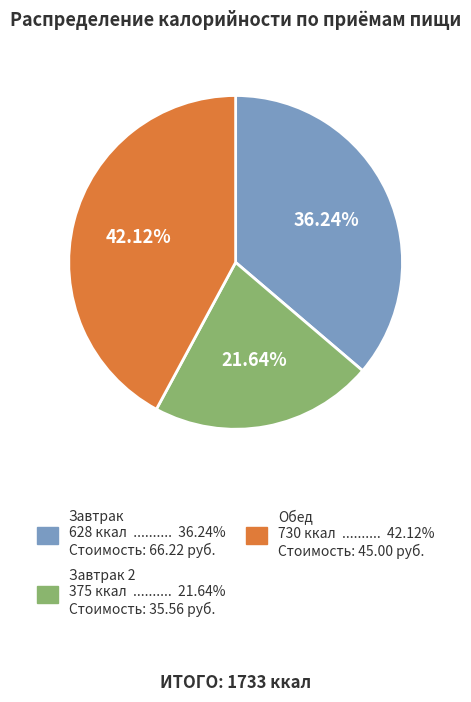

Is Завтрак 2 375 ккал .......... 21.64% Стоимость: 35.56 руб. the majority of the pie?

No